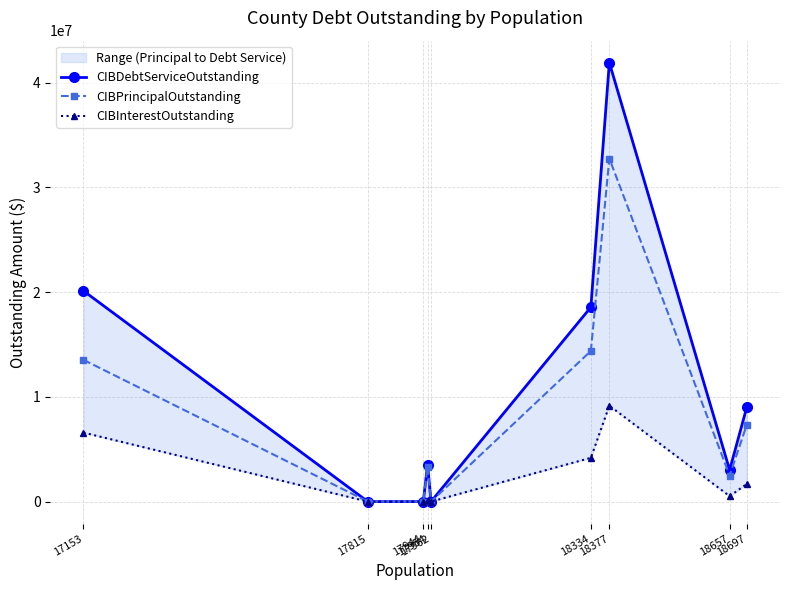

The value of CIBInterestOutstanding at 17944 is -4040478.6. True or false?

False